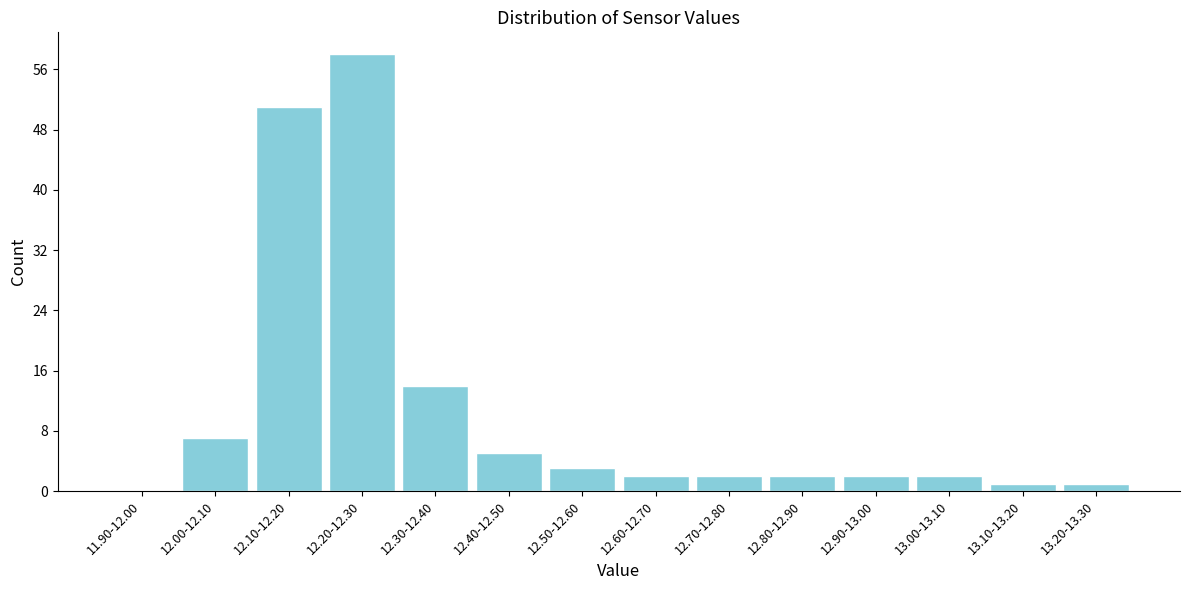

Reading left to right, list all the values displayed in this chart.

11.90-12.00=0	12.00-12.10=7	12.10-12.20=51	12.20-12.30=58	12.30-12.40=14	12.40-12.50=5	12.50-12.60=3	12.60-12.70=2	12.70-12.80=2	12.80-12.90=2	12.90-13.00=2	13.00-13.10=2	13.10-13.20=1	13.20-13.30=1